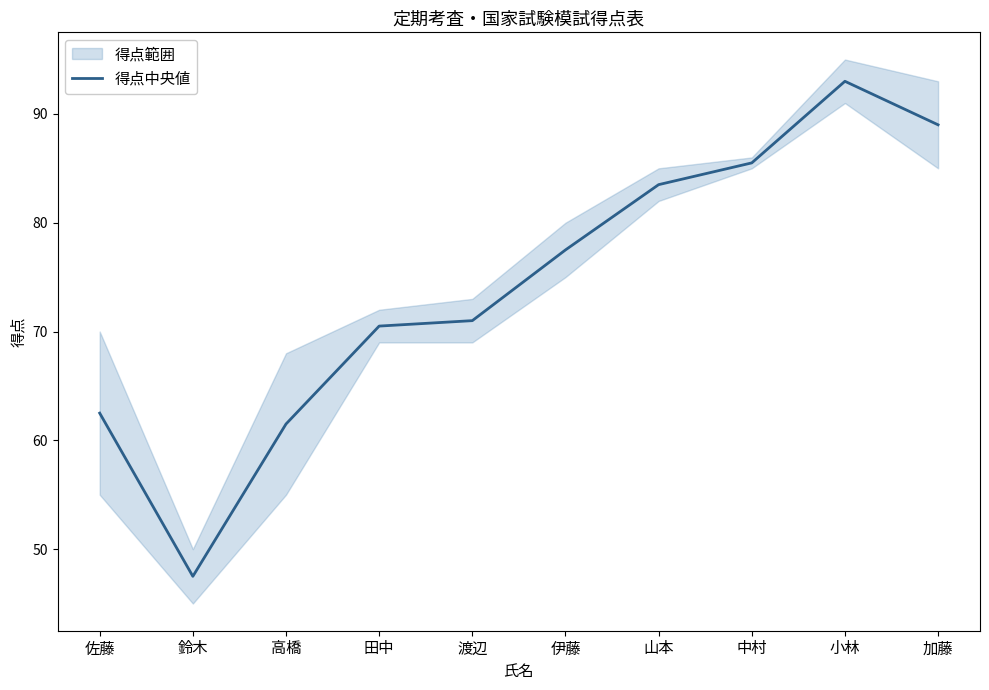

What is the greatest value displayed?

93.0